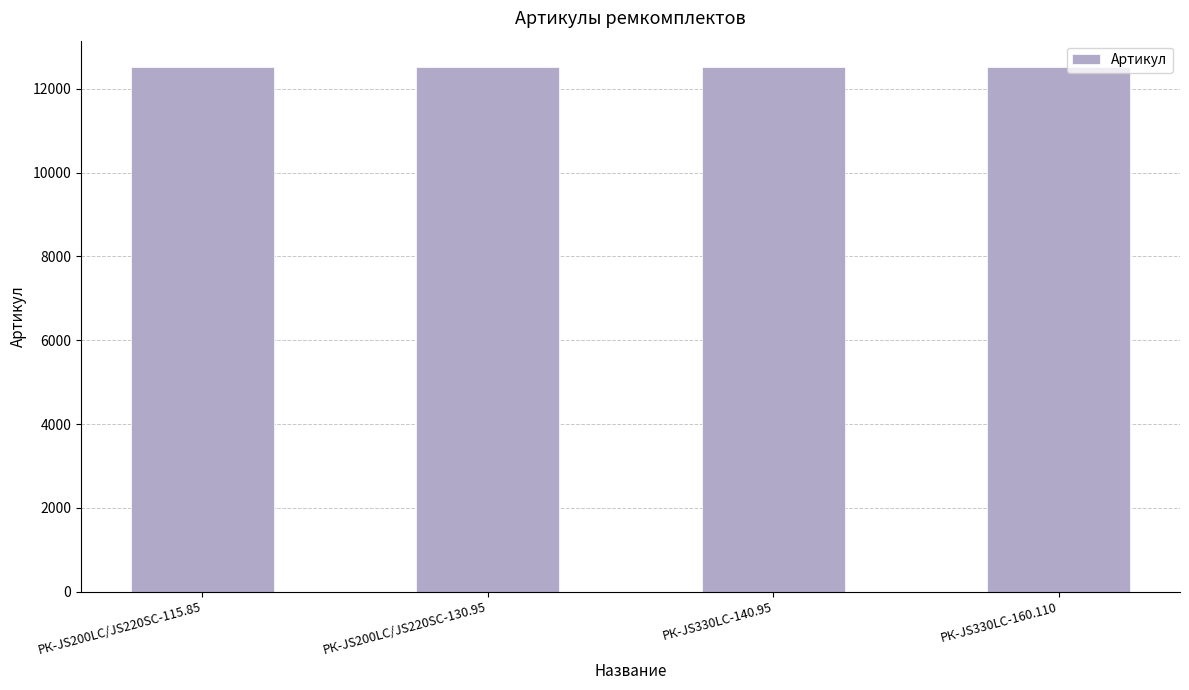

What is the greatest value displayed?

12525